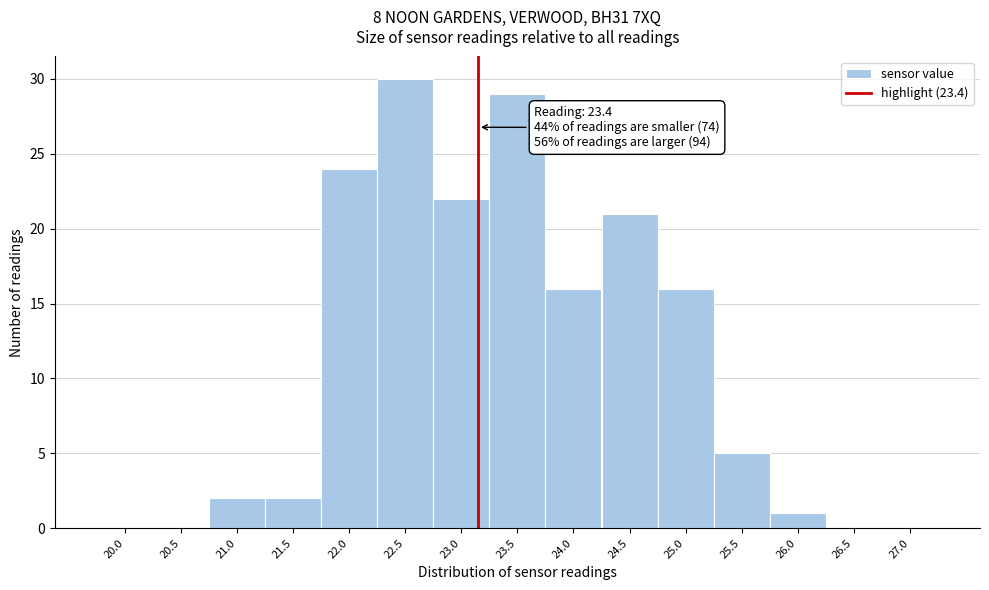

Reading left to right, transcribe all the data shown in this chart.

20.0=0	20.5=0	21.0=2	21.5=2	22.0=24	22.5=30	23.0=22	23.5=29	24.0=16	24.5=21	25.0=16	25.5=5	26.0=1	26.5=0	27.0=0